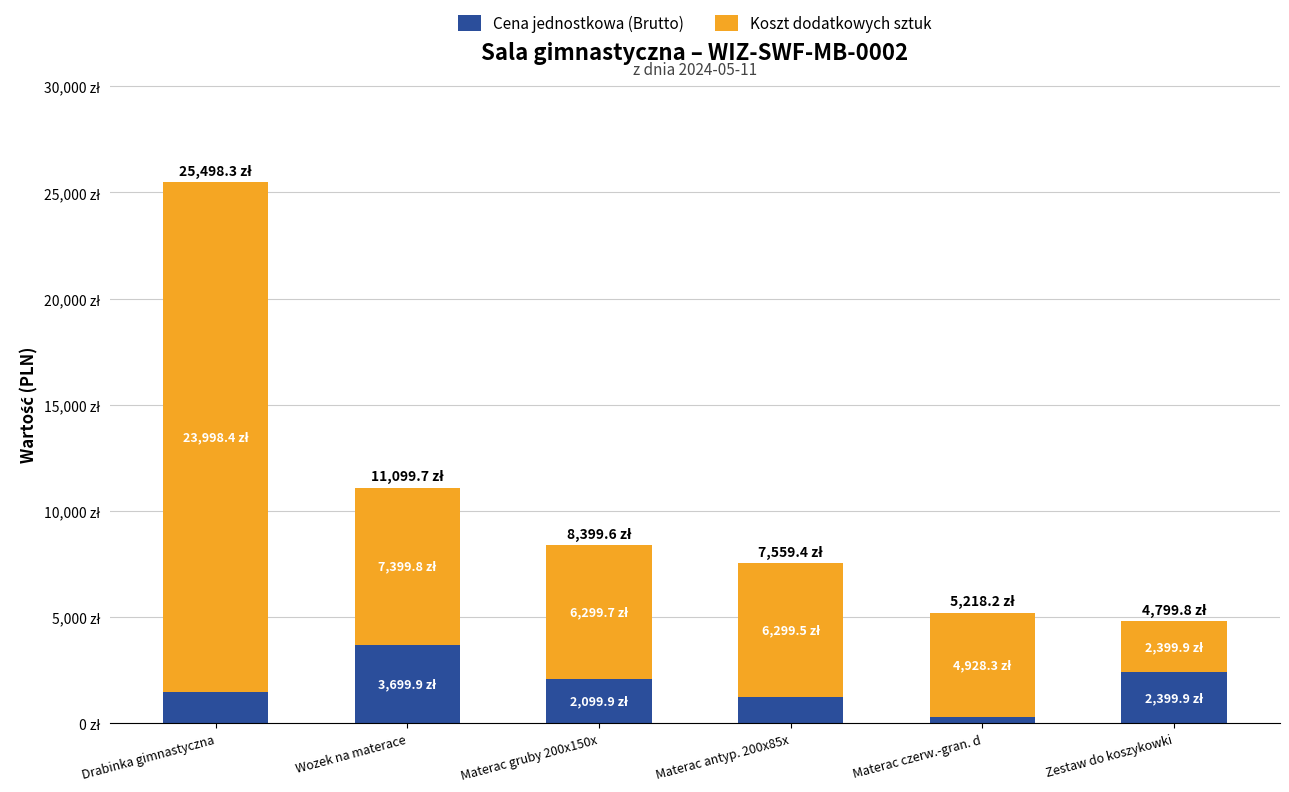

What are all the series names shown in the legend?

Cena jednostkowa (Brutto), Koszt dodatkowych sztuk